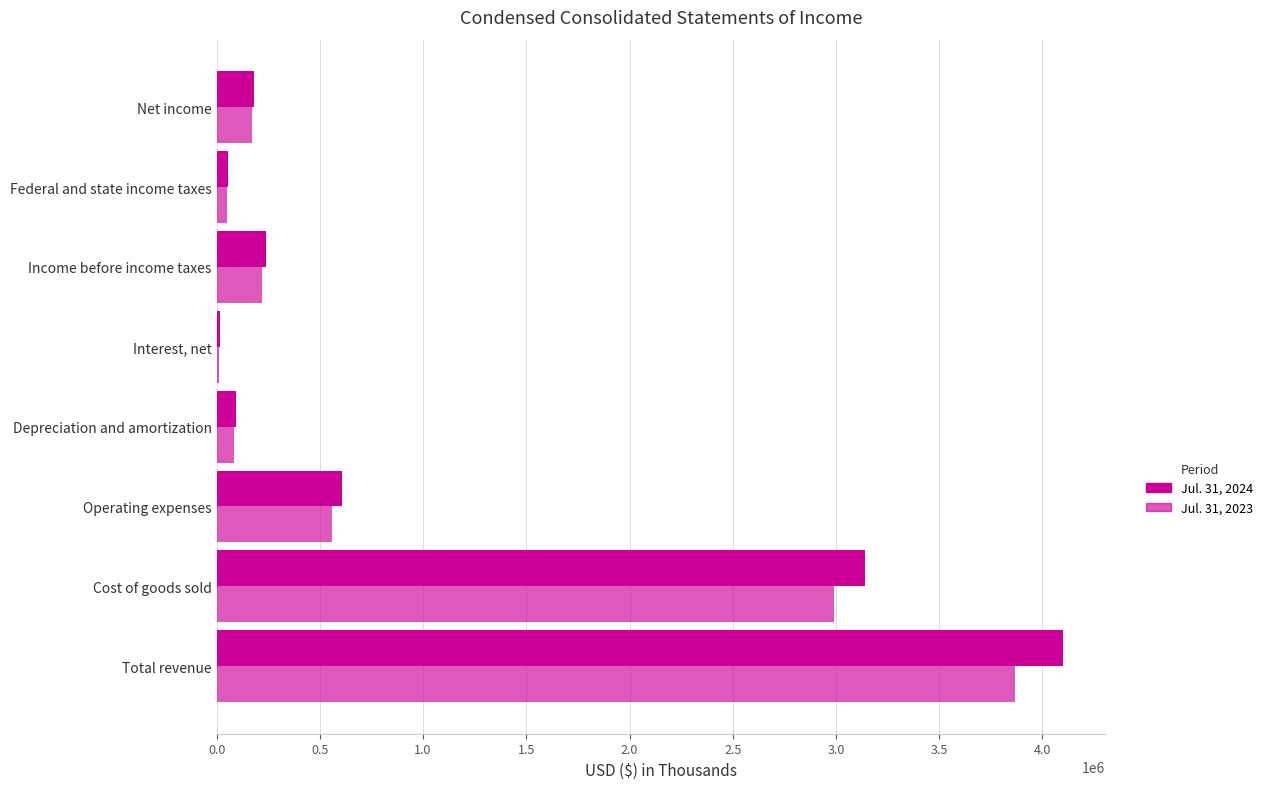

What is the maximum value shown in the chart?

4097737